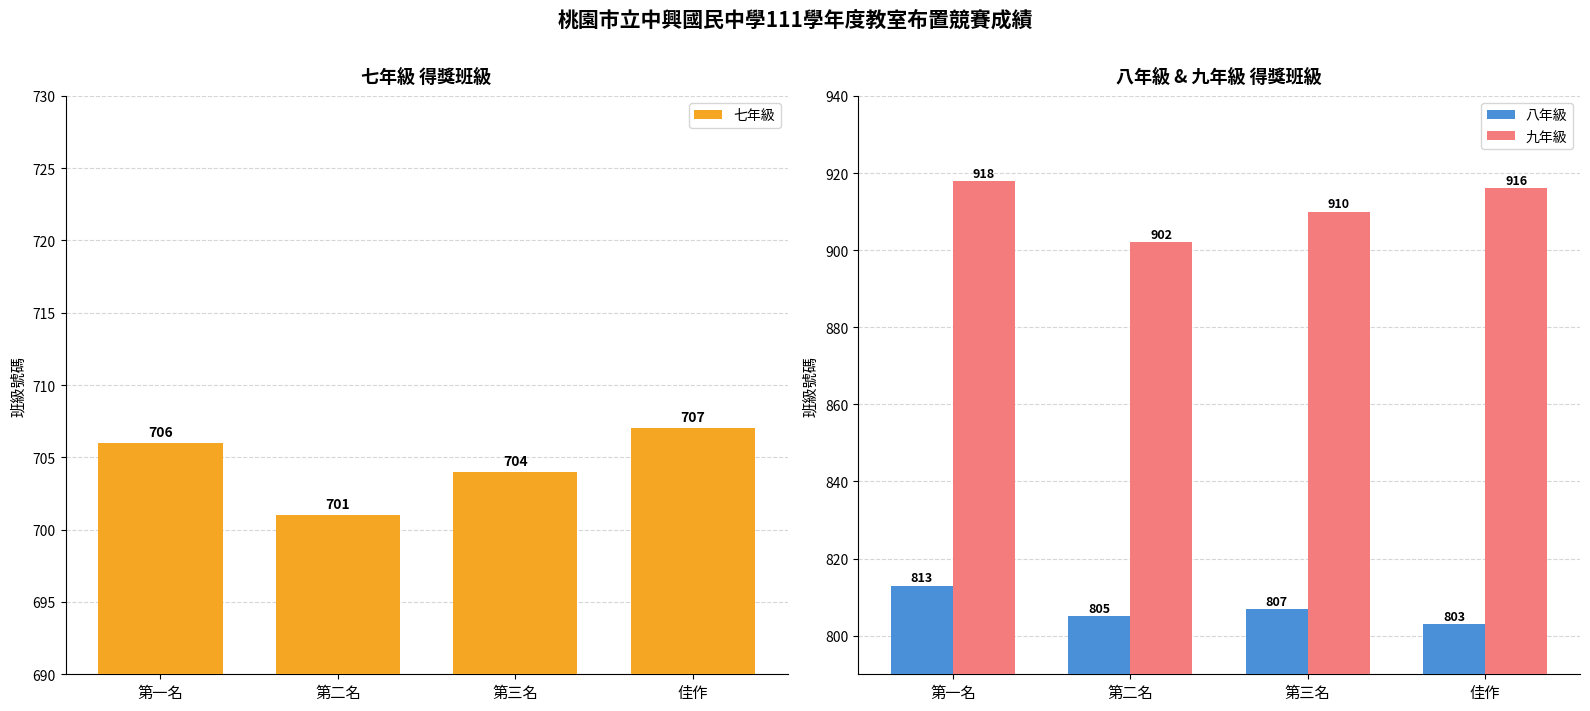

How many bars are there in total?

12